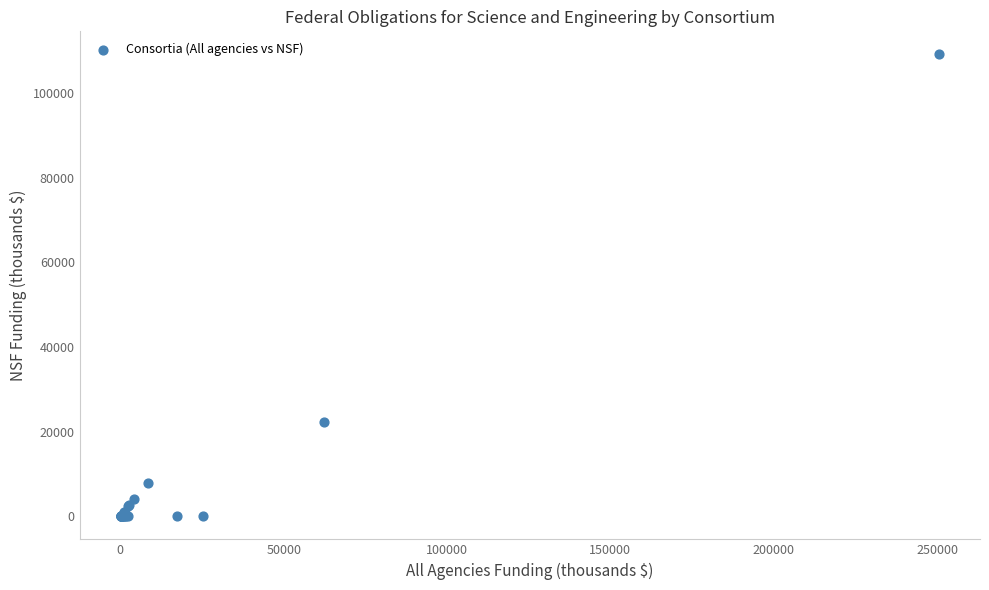

What Y value in the scatter plot is closest to 54568?

22352.6